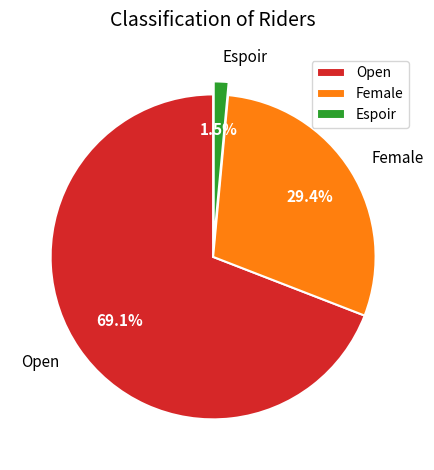

Which slice represents more than half of the pie?

Open